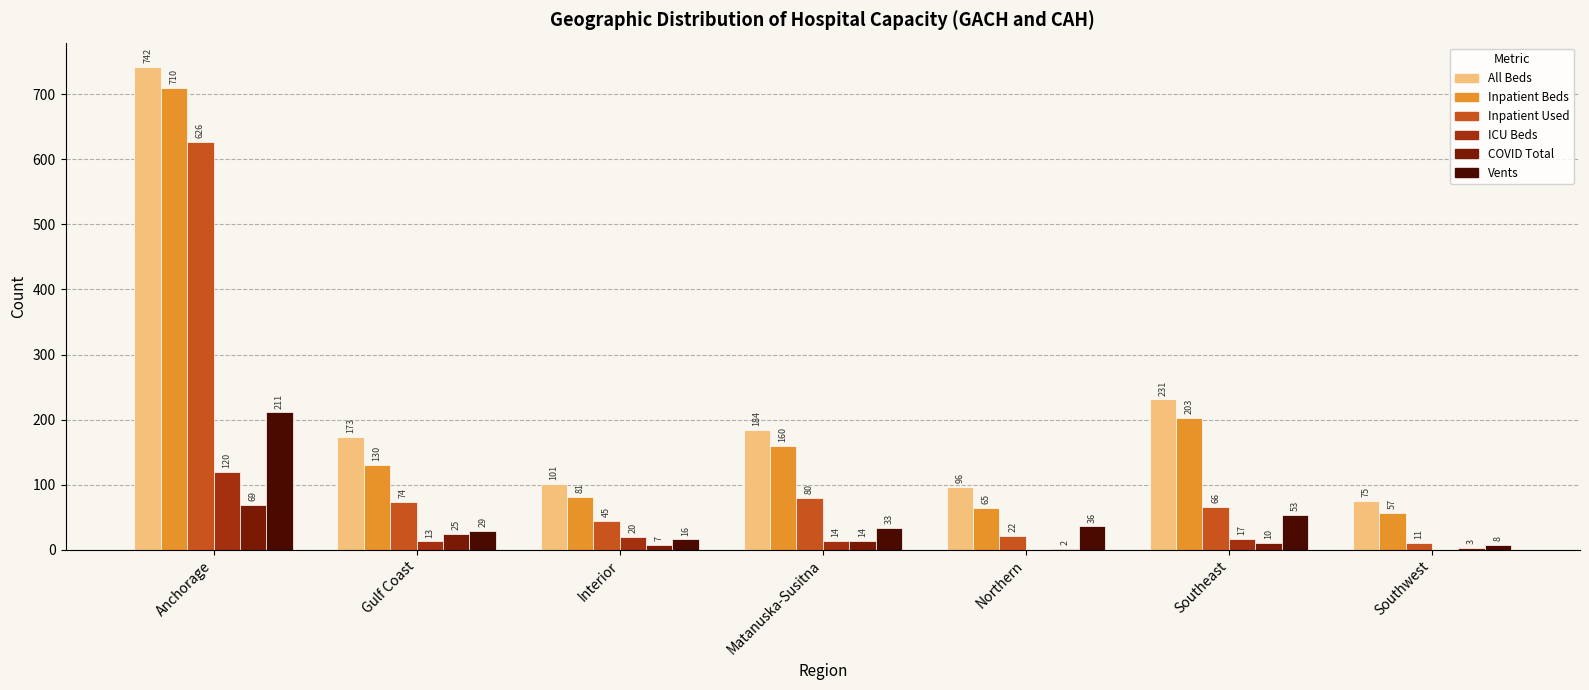

At which category does the chart reach its peak across all series?

Anchorage